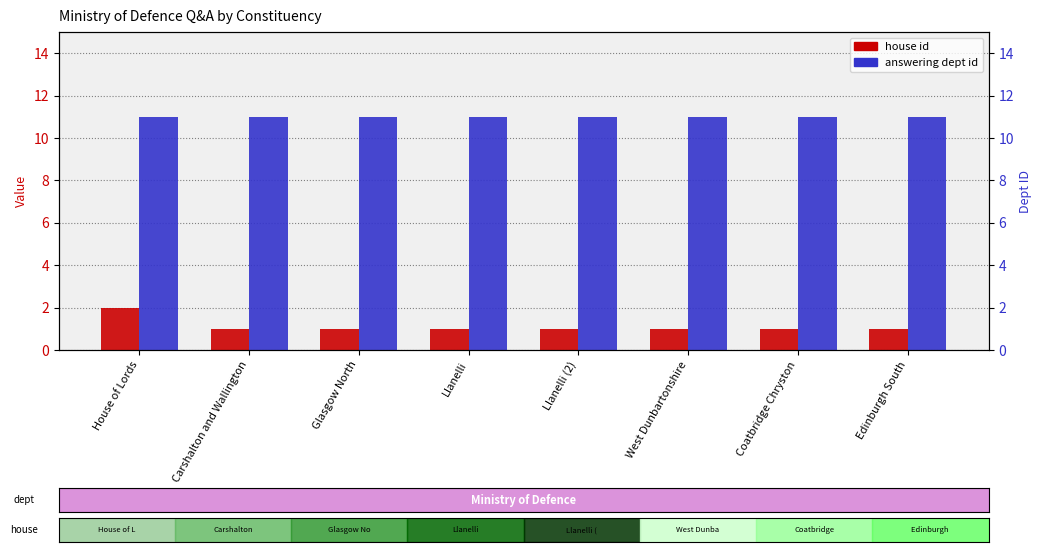

Between Llanelli and West Dunbartonshire, which series saw the biggest shift?

house id